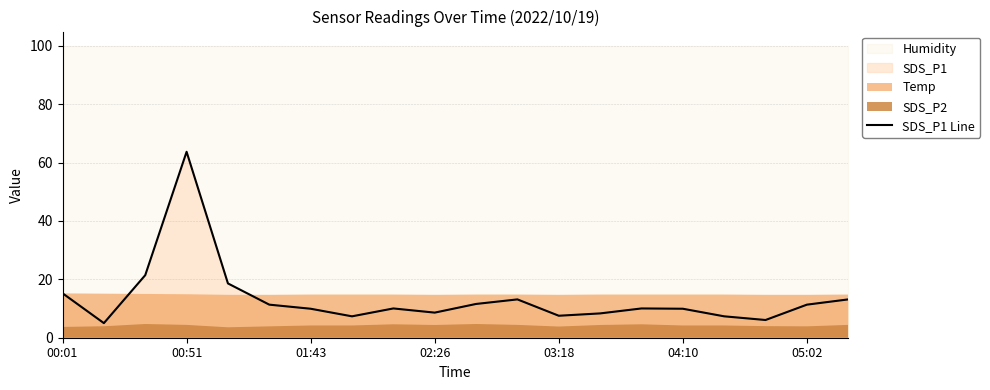

What is the maximum value for SDS_P1 Line?

63.7